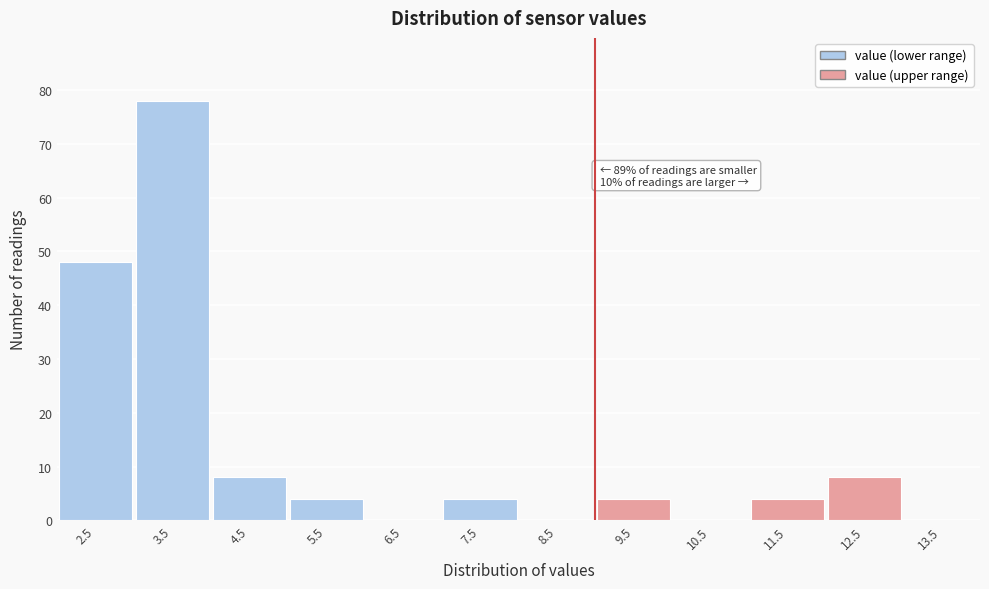

Reading left to right, what are all the values shown in this chart?

2.5=48	3.5=78	4.5=8	5.5=4	6.5=0	7.5=4	8.5=0	9.5=4	10.5=0	11.5=4	12.5=8	13.5=0